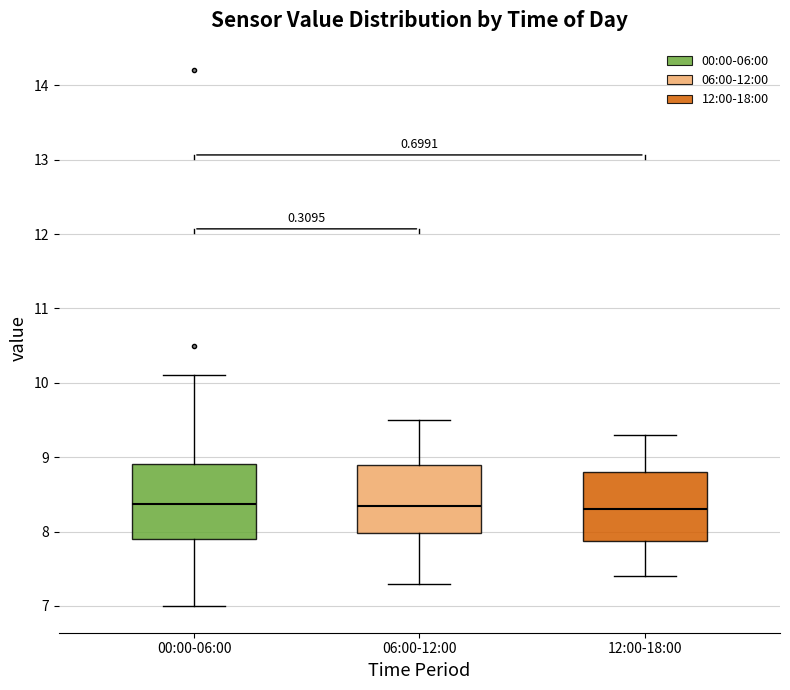

Reading left to right, transcribe this box plot: for each box, give where its median line is, the range the box spans, and where its two whiskers end, as read against the y-axis. The values are not printed on the chart, so give them approximately, as read against the axis.

00:00-06:00: median 8.4, box 7.9 to 8.9, whiskers 7.0 to 10.1
06:00-12:00: median 8.4, box 8.0 to 8.9, whiskers 7.3 to 9.5
12:00-18:00: median 8.3, box 7.9 to 8.8, whiskers 7.4 to 9.3